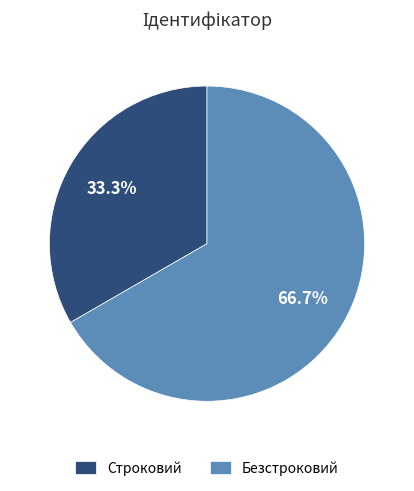

To the nearest percent, what is the difference between the largest and smallest slice percentages?

33%